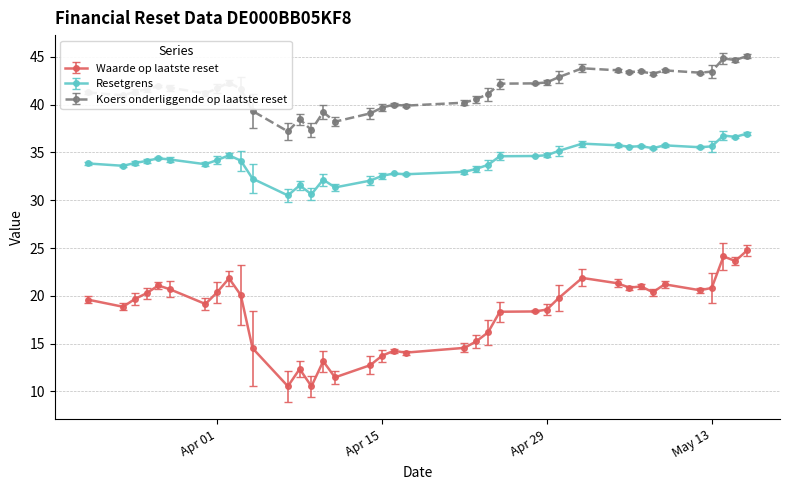

What is the greatest value displayed?

45.1